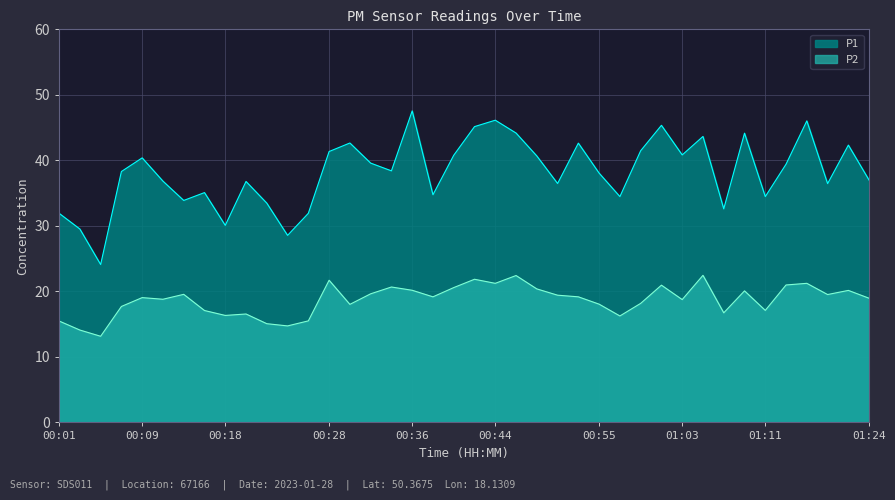

What is the difference between the second highest and minimum values in the P1 series?

22.0